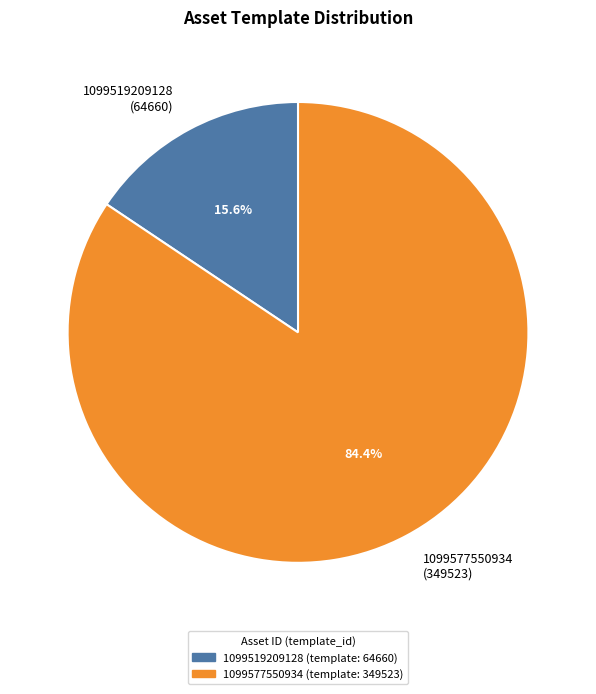

To the nearest percent, what is the difference between the 1099519209128 and 1099577550934 slice percentages?

69%